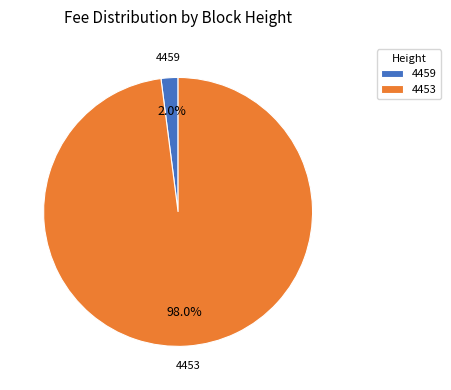

What percentage is the 4453 slice, to the nearest percent?

98%